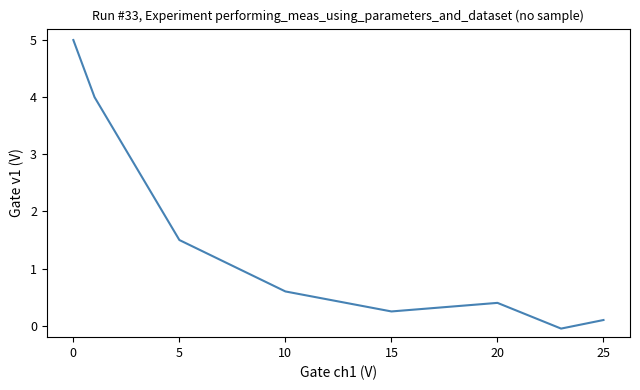

What is the average value?

1.5